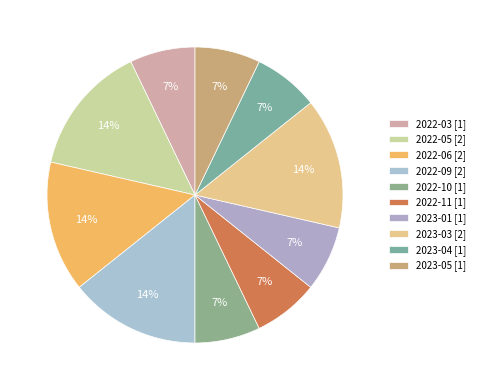

How many slices are in this pie chart?

10